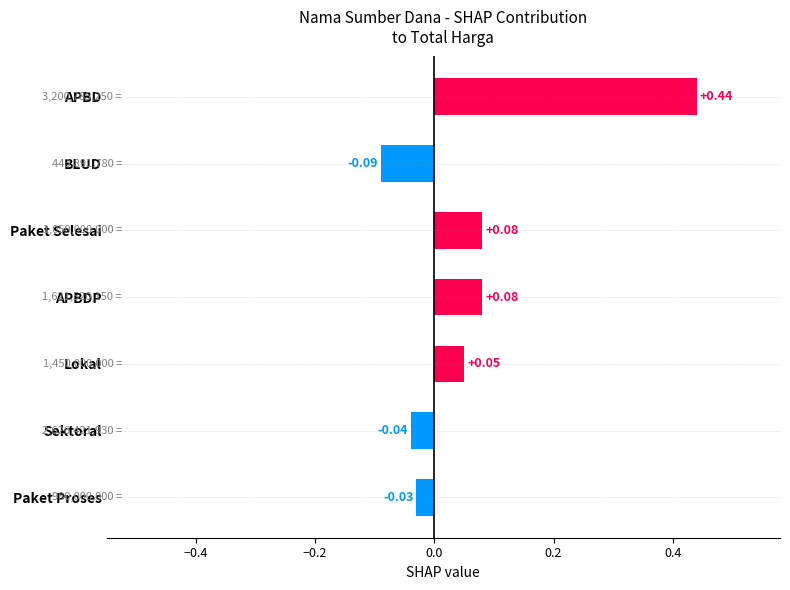

At which category does the chart reach its minimum across all series?

BLUD